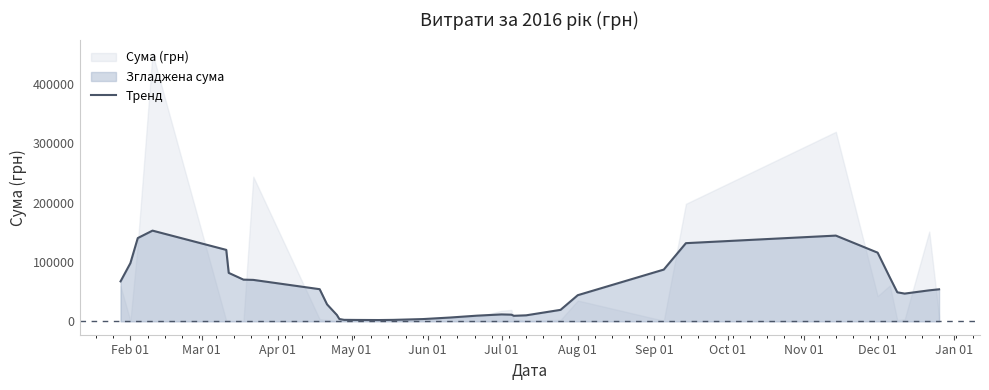

What is the highest value of the Тренд series?

152922.8